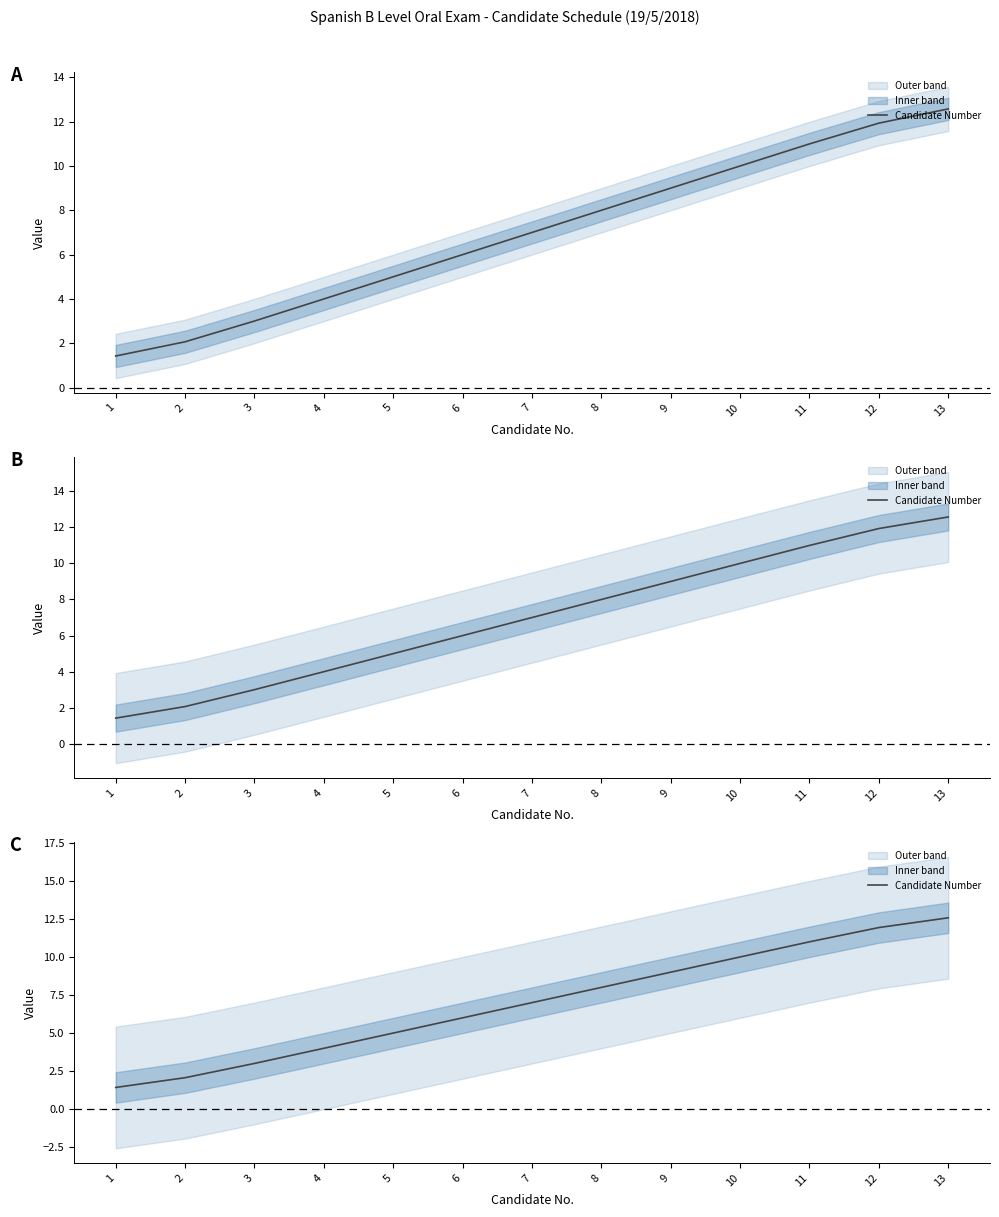

Does the chart have visible grid lines?

No